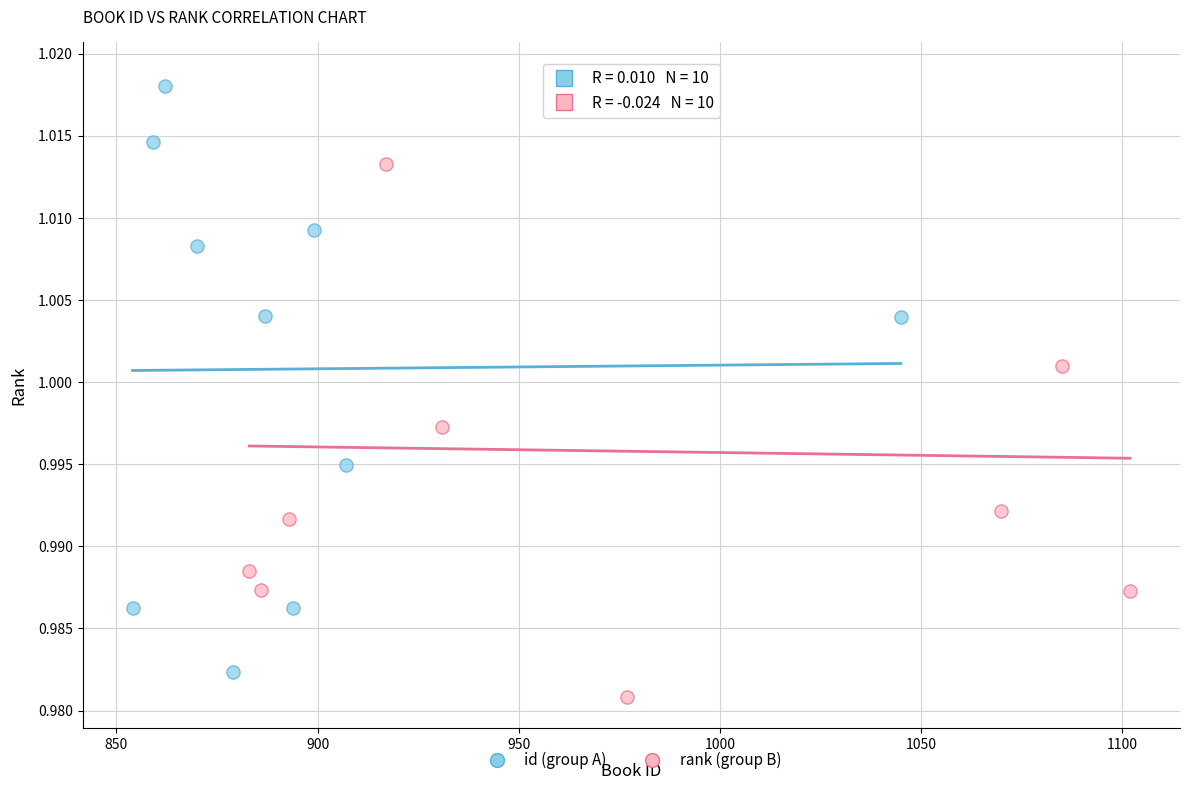

Which series has the largest Y range (max minus min)?

rank (group B)